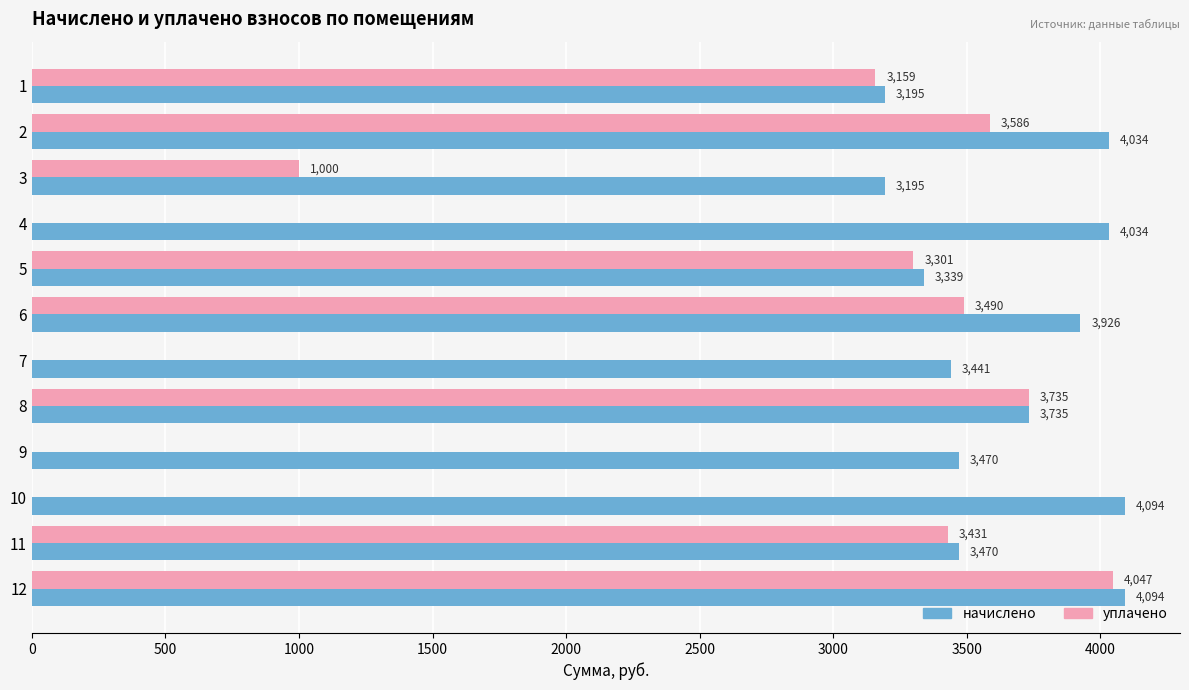

What is the maximum value for начислено?

4093.9